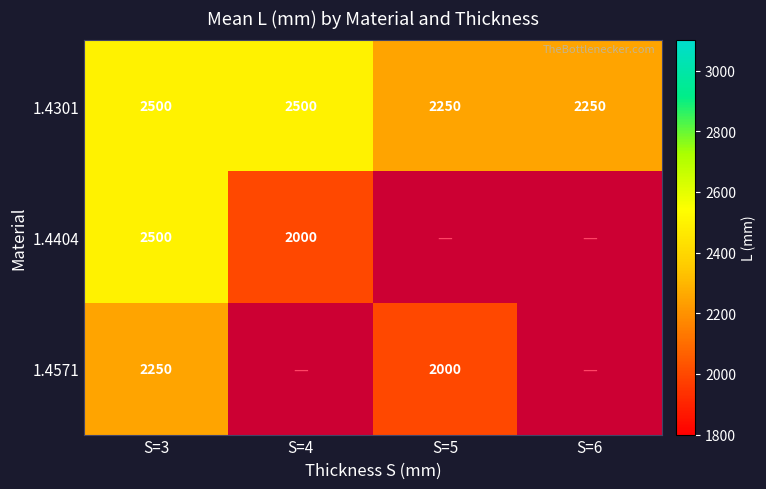

Read the 1.4301 value at S=3.

2500